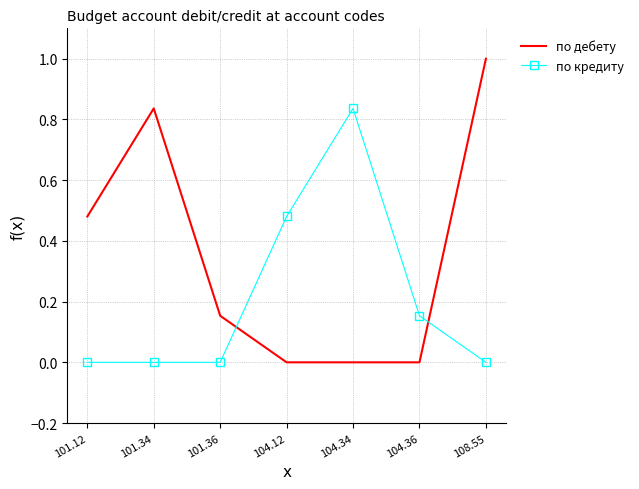

List the series in order of their overall mean, lowest first.

по кредиту, по дебету